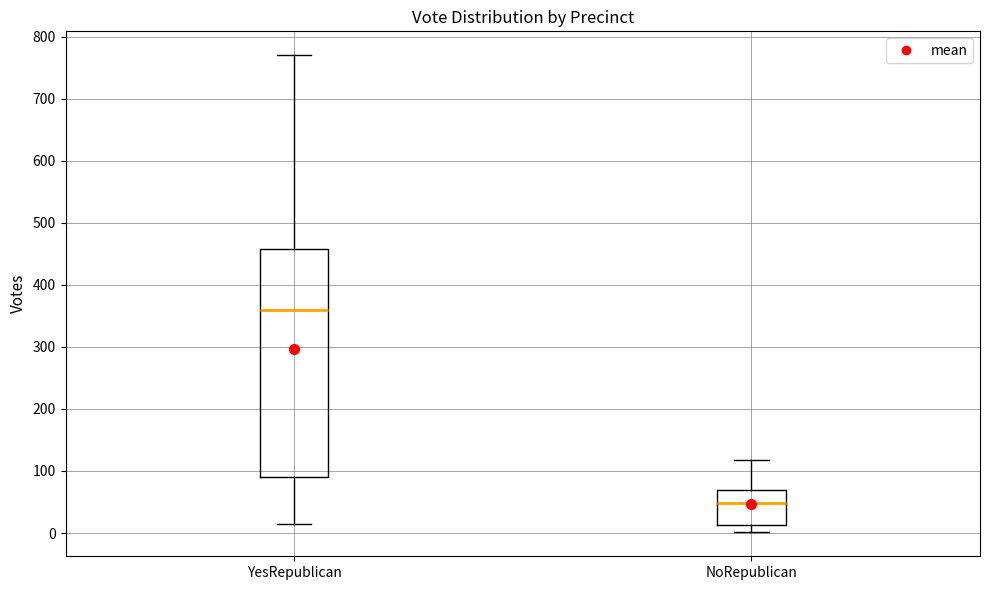

Which box is the tallest, from its lower edge to its upper edge?

YesRepublican